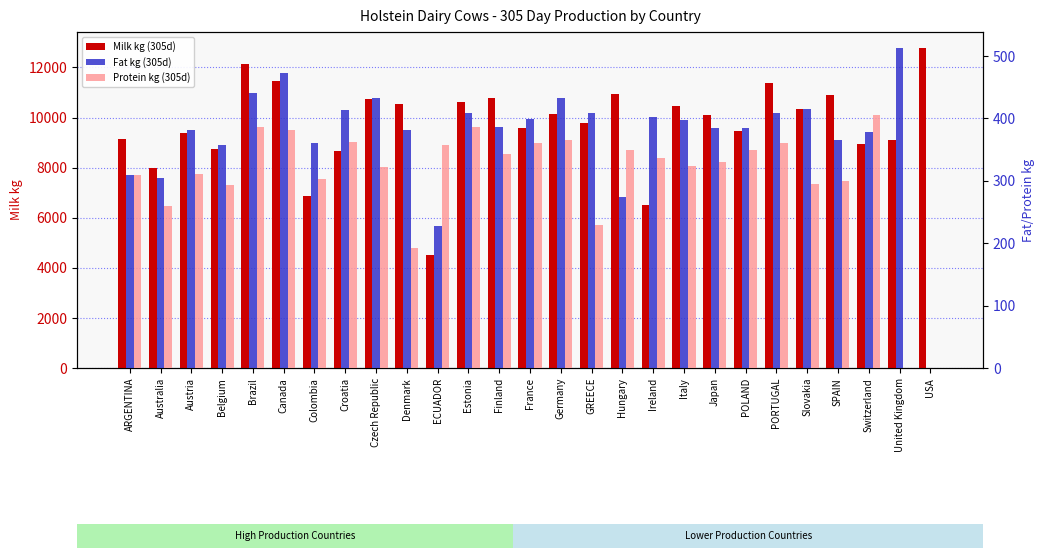

Rank the categories by Milk kg (305d) value from highest to lowest.

USA, Brazil, Canada, PORTUGAL, Hungary, SPAIN, Finland, Czech Republic, Estonia, Denmark, Italy, Slovakia, Germany, Japan, GREECE, France, POLAND, Austria, ARGENTINA, United Kingdom, Switzerland, Belgium, Croatia, Australia, Colombia, Ireland, ECUADOR